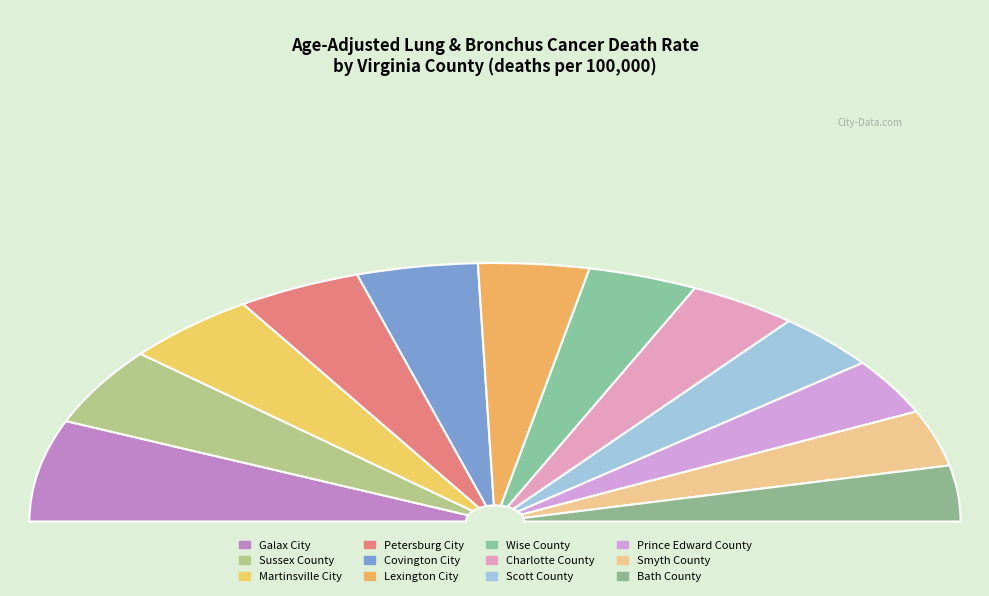

Approximately how many times larger is the value at Prince Edward County compared to Lexington City?

0.9